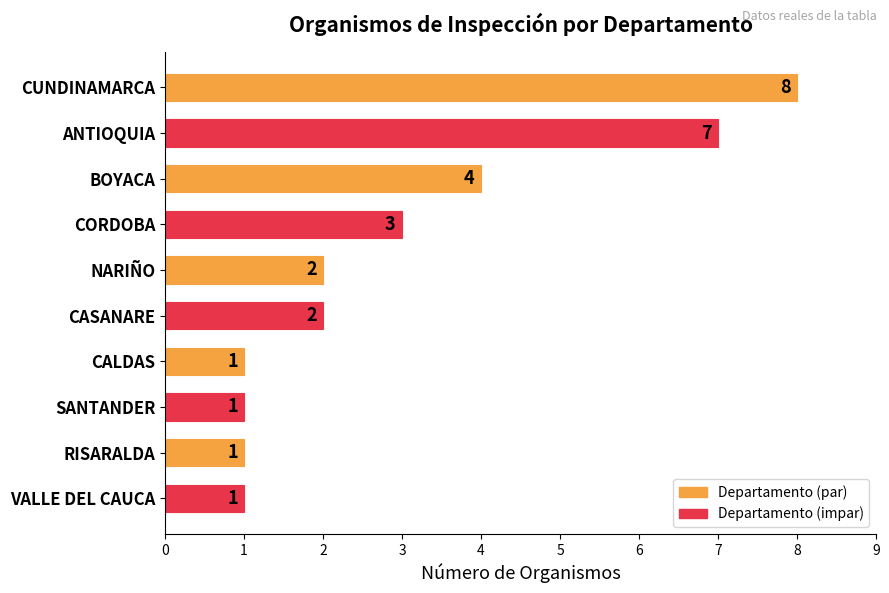

What is the value of the 5th bar from the top?

2